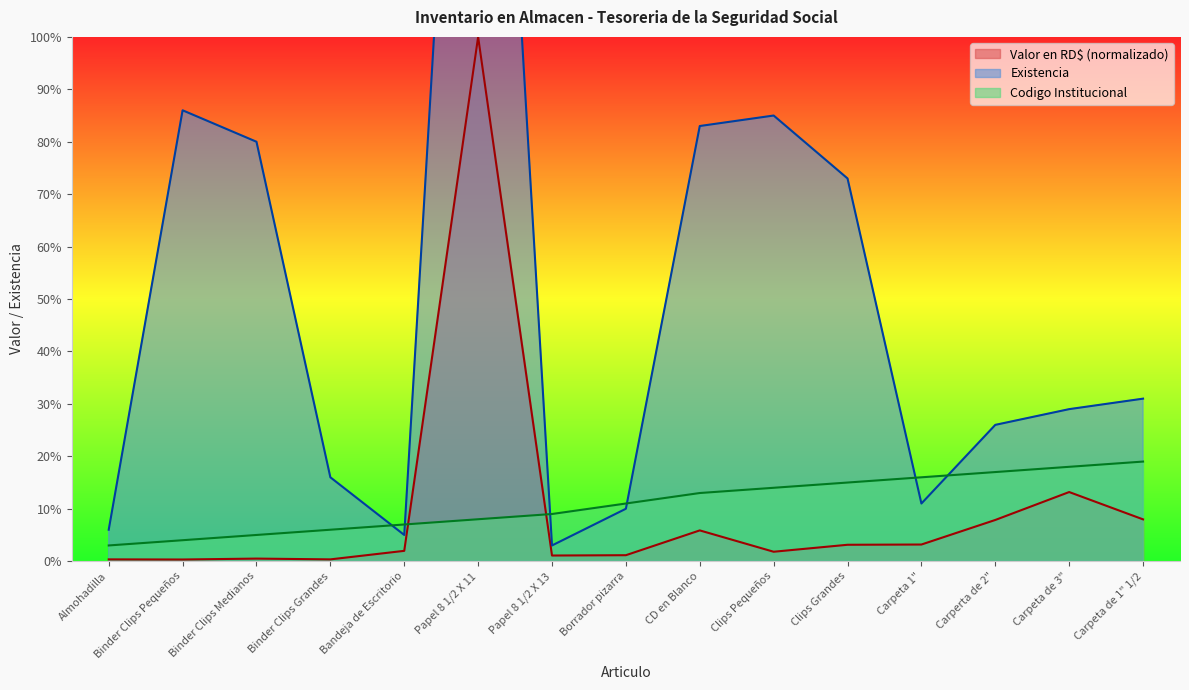

Reading right to left, what are all the values shown in this chart?

Valor en RD$: Carpeta de 1" 1/2=8.0	Carpeta de 3"=13.2	Carperta de 2"=7.9	Carpeta 1"=3.2	Clips Grandes=3.1	Clips Pequeños=1.8	CD en Blanco=5.9	Borrador pizarra=1.1	Papel 8 1/2 X 13=1.1	Papel 8 1/2 X 11=100.0	Bandeja de Escritorio=2.0	Binder Clips Grandes=0.3	Binder Clips Medianos=0.5	Binder Clips Pequeños=0.3	Almohadilla=0.3
Codigo Institucional: Carpeta de 1" 1/2=19.0	Carpeta de 3"=18.0	Carperta de 2"=17.0	Carpeta 1"=16.0	Clips Grandes=15.0	Clips Pequeños=14.0	CD en Blanco=13.0	Borrador pizarra=11.0	Papel 8 1/2 X 13=9.0	Papel 8 1/2 X 11=8.0	Bandeja de Escritorio=7.0	Binder Clips Grandes=6.0	Binder Clips Medianos=5.0	Binder Clips Pequeños=4.0	Almohadilla=3.0
Existencia: Carpeta de 1" 1/2=31.0	Carpeta de 3"=29.0	Carperta de 2"=26.0	Carpeta 1"=11.0	Clips Grandes=73.0	Clips Pequeños=85.0	CD en Blanco=83.0	Borrador pizarra=10.0	Papel 8 1/2 X 13=3.0	Papel 8 1/2 X 11=241.0	Bandeja de Escritorio=5.0	Binder Clips Grandes=16.0	Binder Clips Medianos=80.0	Binder Clips Pequeños=86.0	Almohadilla=6.0